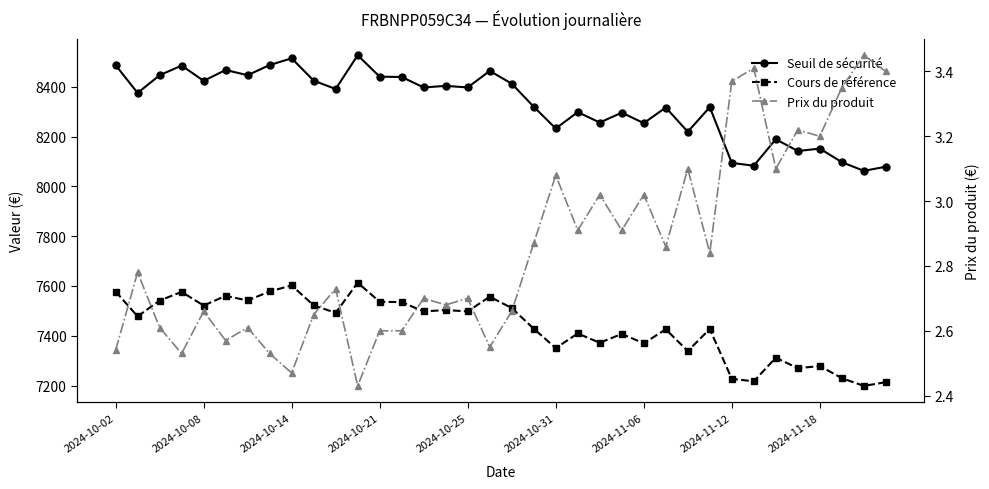

At which label does Seuil de sécurité first exceed 8391?

2024-10-02